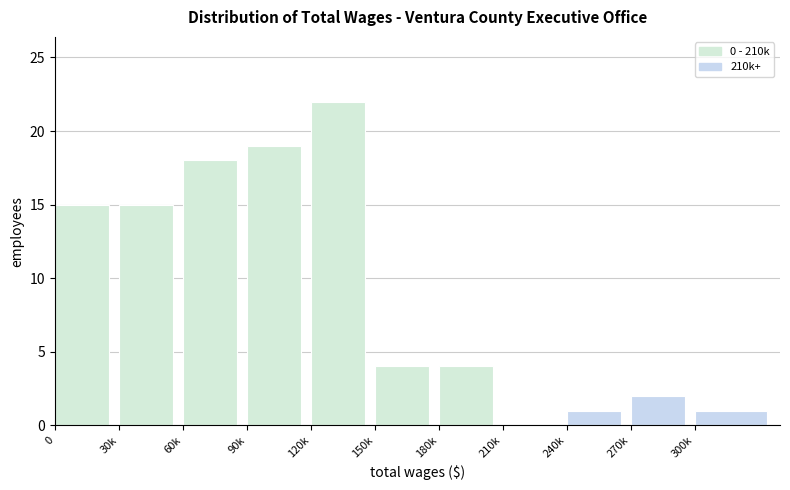

Reading left to right, what are all the values shown in this chart?

0=15	30k=15	60k=18	90k=19	120k=22	150k=4	180k=4	210k=0	240k=1	270k=2	300k=1